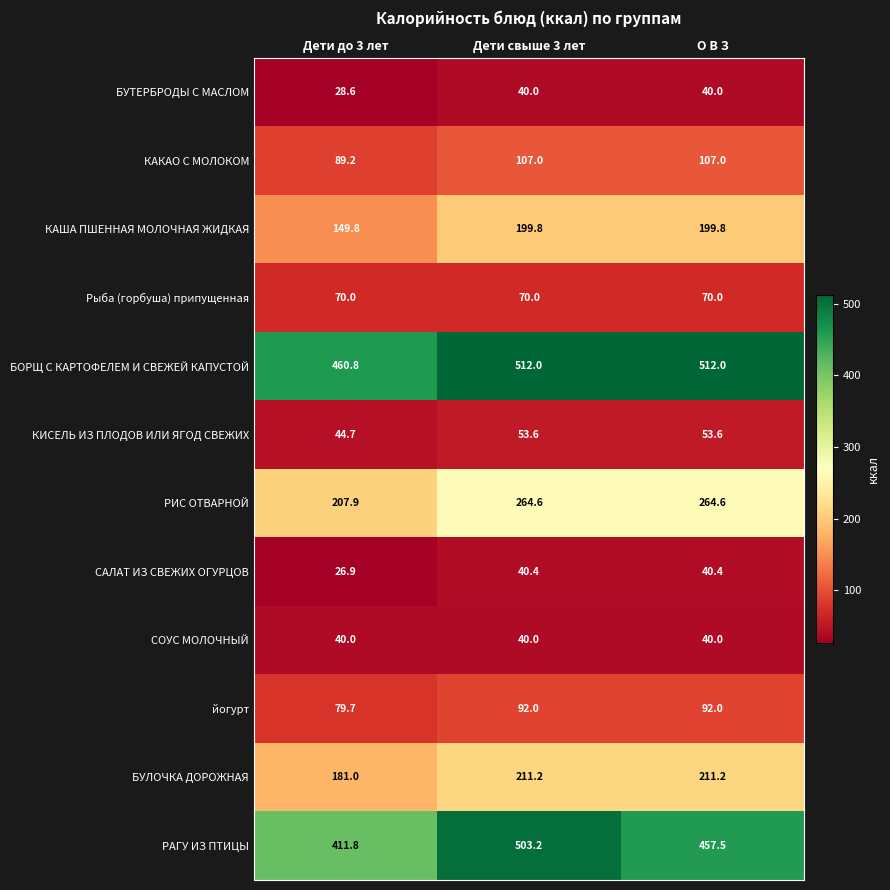

Which series has the largest total across all categories?

БОРЩ С КАРТОФЕЛЕМ И СВЕЖЕЙ КАПУСТОЙ